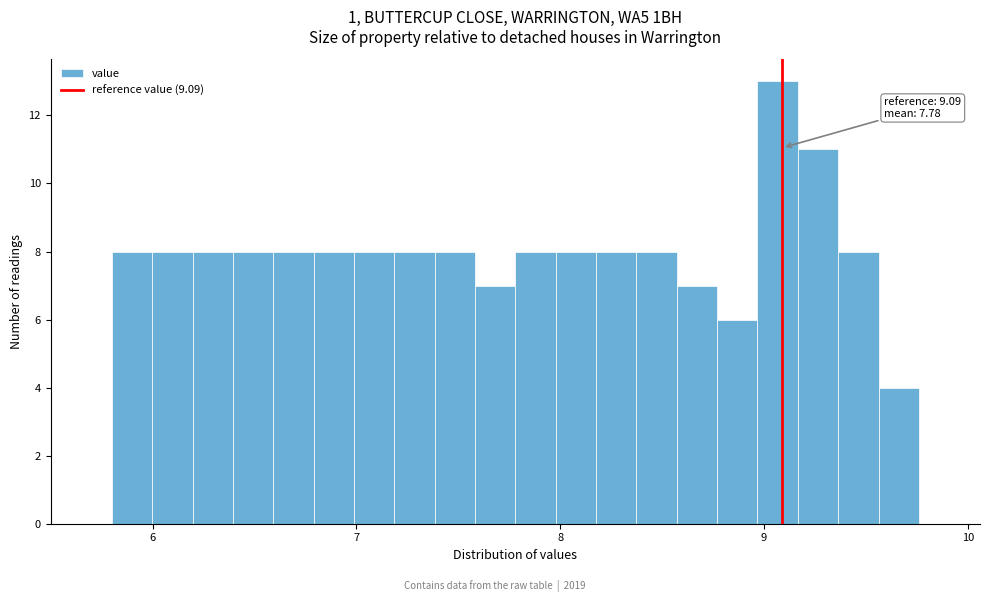

Around what value on the x-axis is the tallest bar? Give the approximate position of its centre, as read against the axis.

9.1